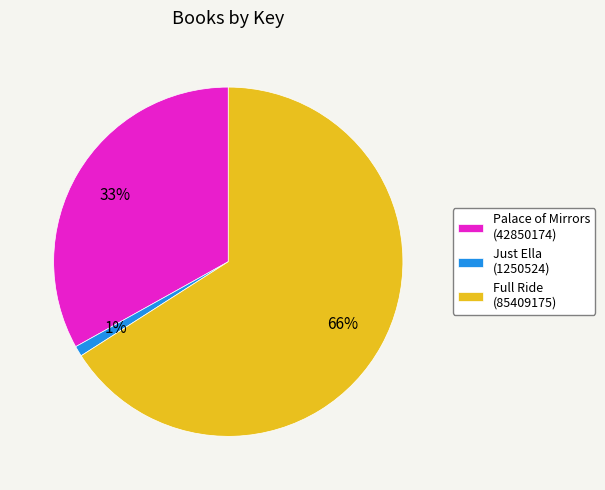

Which category has the smallest portion of the pie?

Just Ella (1250524)